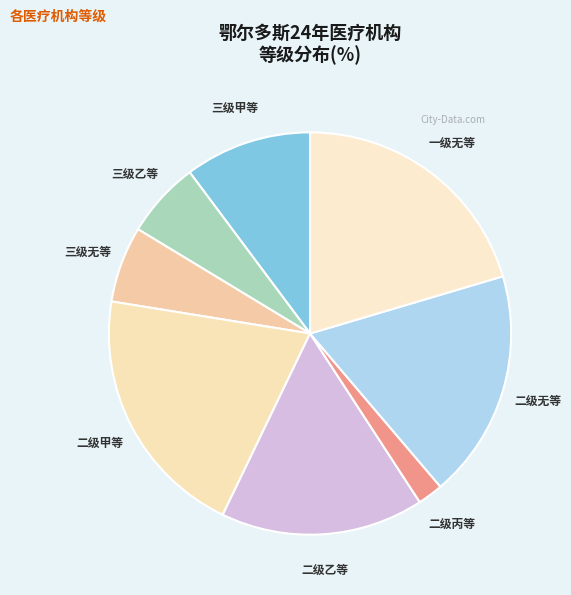

How many segments does this pie chart have?

8